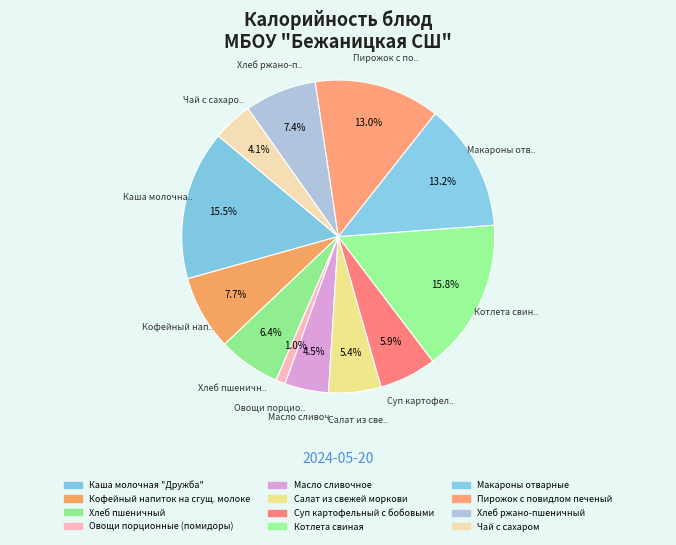

Is it true that Суп картофельный с бобовыми is 13% of the pie?

False